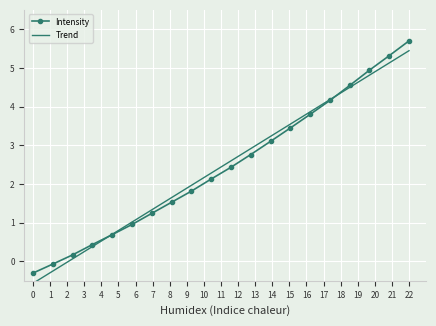

Which series has the widest spread of values?

Trend